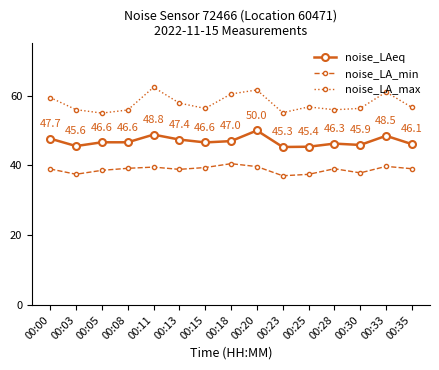

What is the lowest value of the noise_LAeq series?

45.3